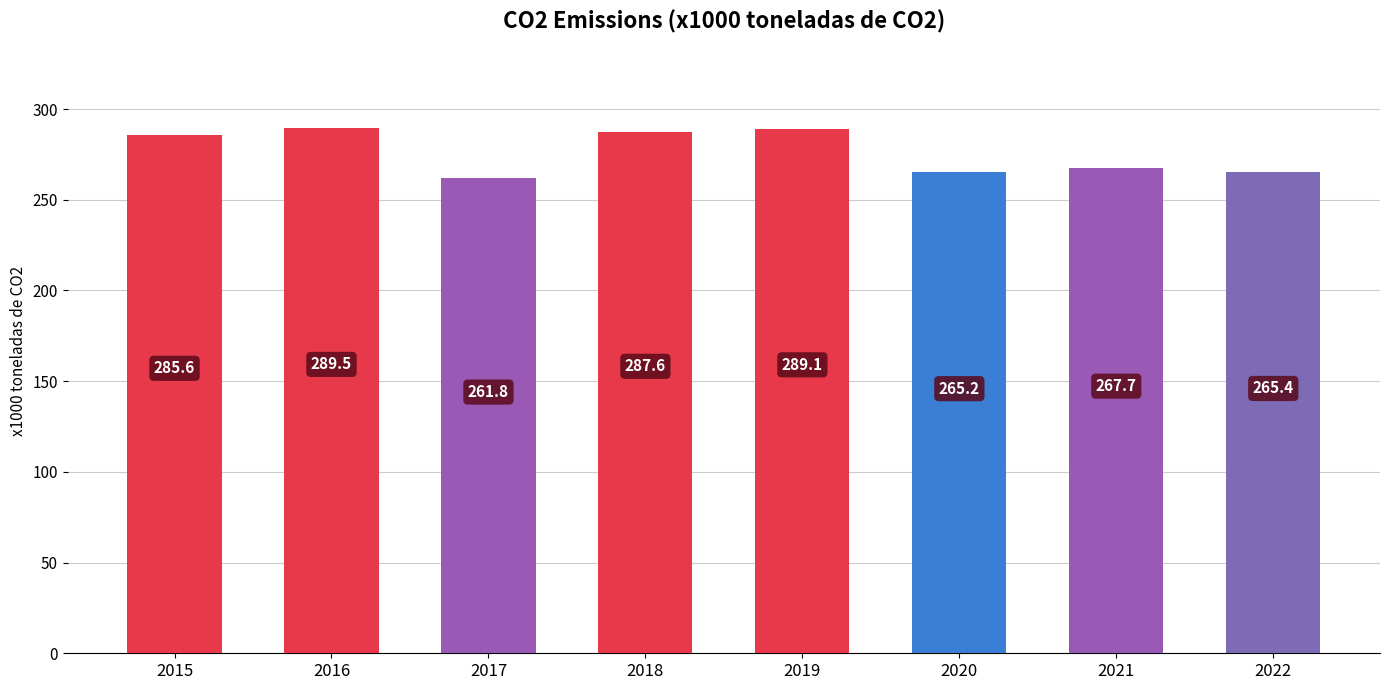

True or false: the data shows 261.8 at 2017.

True